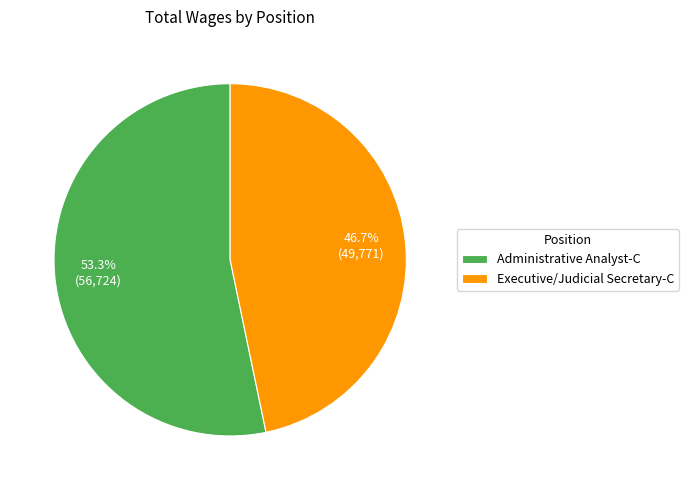

Which slice is the smallest?

Executive/Judicial Secretary-C